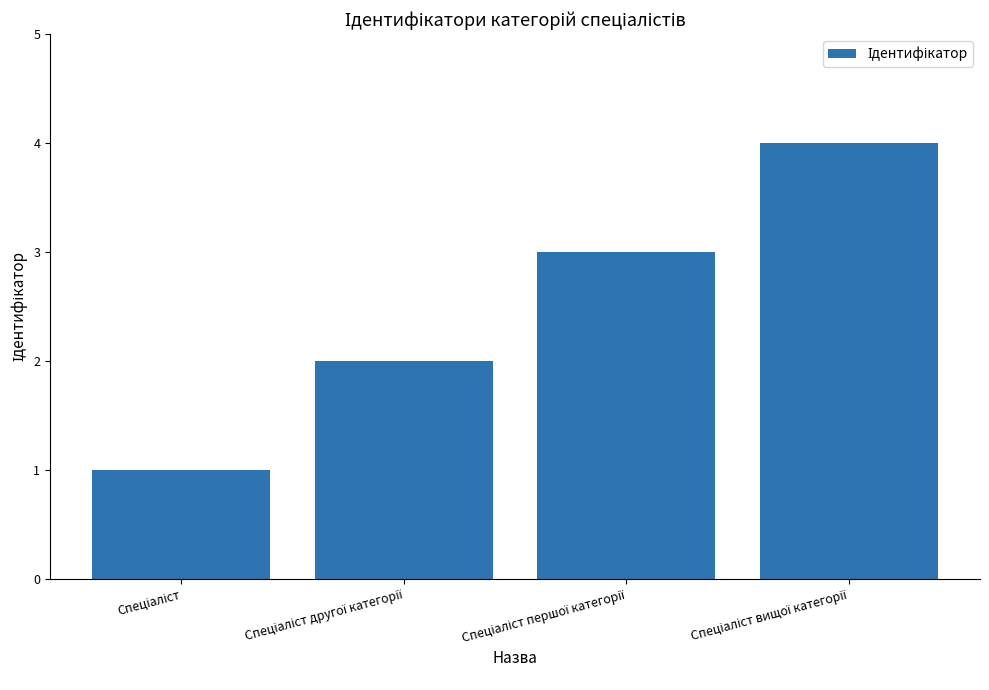

What is the smallest value displayed?

1